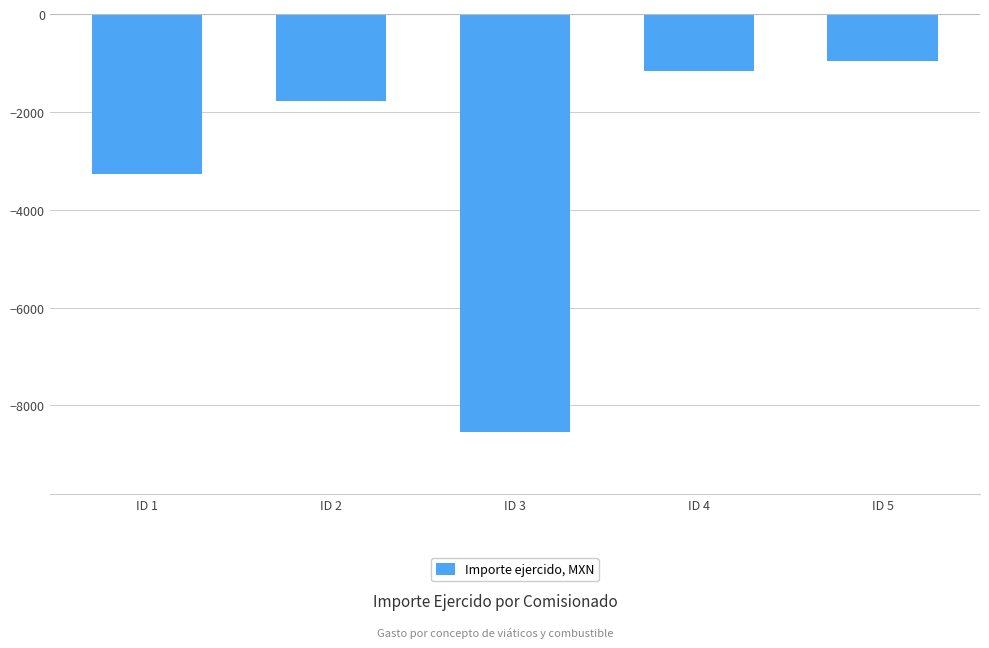

List the labels in order of value, largest first.

ID 5, ID 4, ID 2, ID 1, ID 3